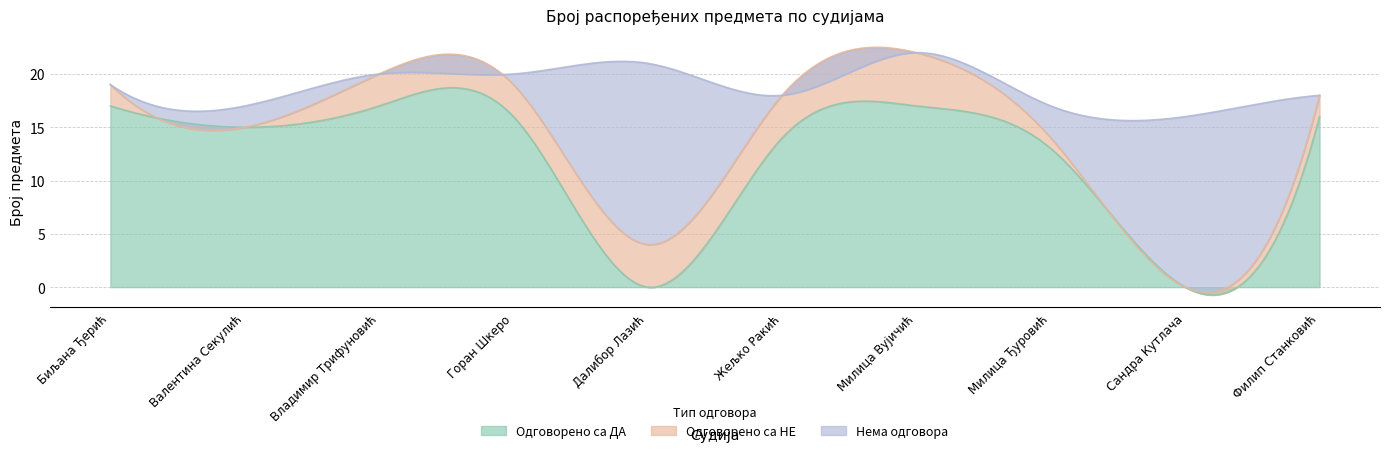

Which category has the highest value in the Нема одговора series?

Далибор Лазић